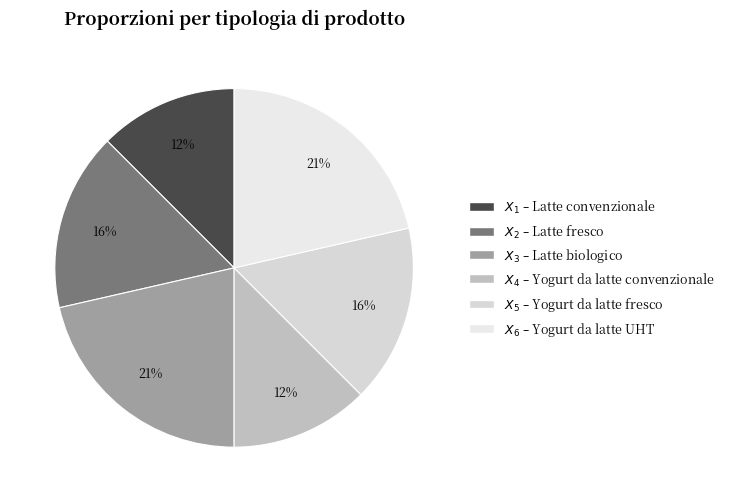

How many slices are in this pie chart?

6